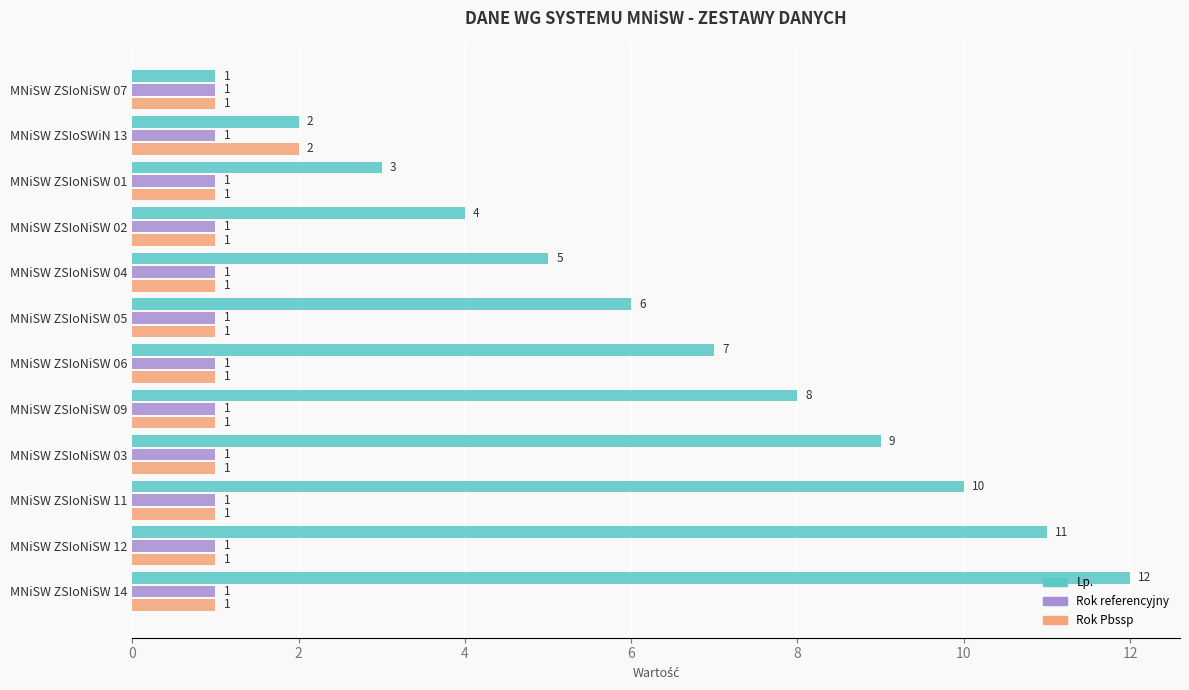

At which label is Lp. closest to 6?

MNiSW ZSIoNiSW 05